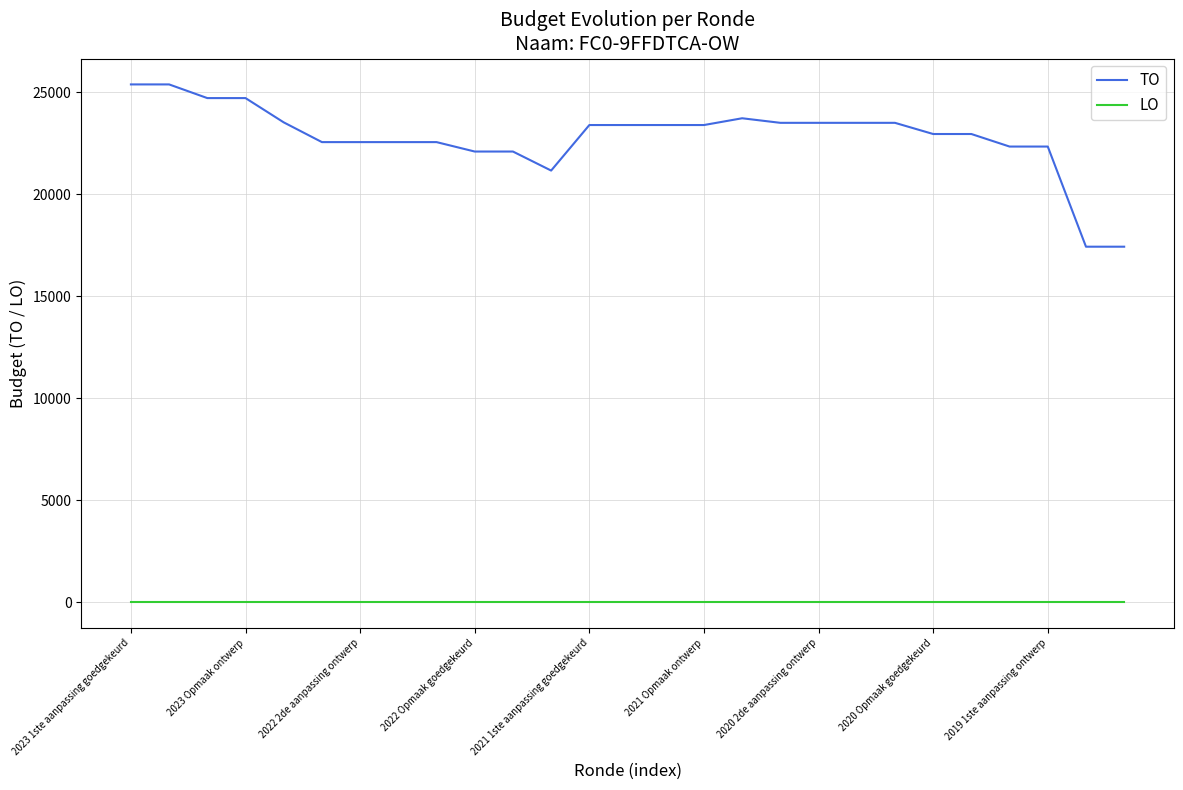

What is the lowest value of the TO series?

17425